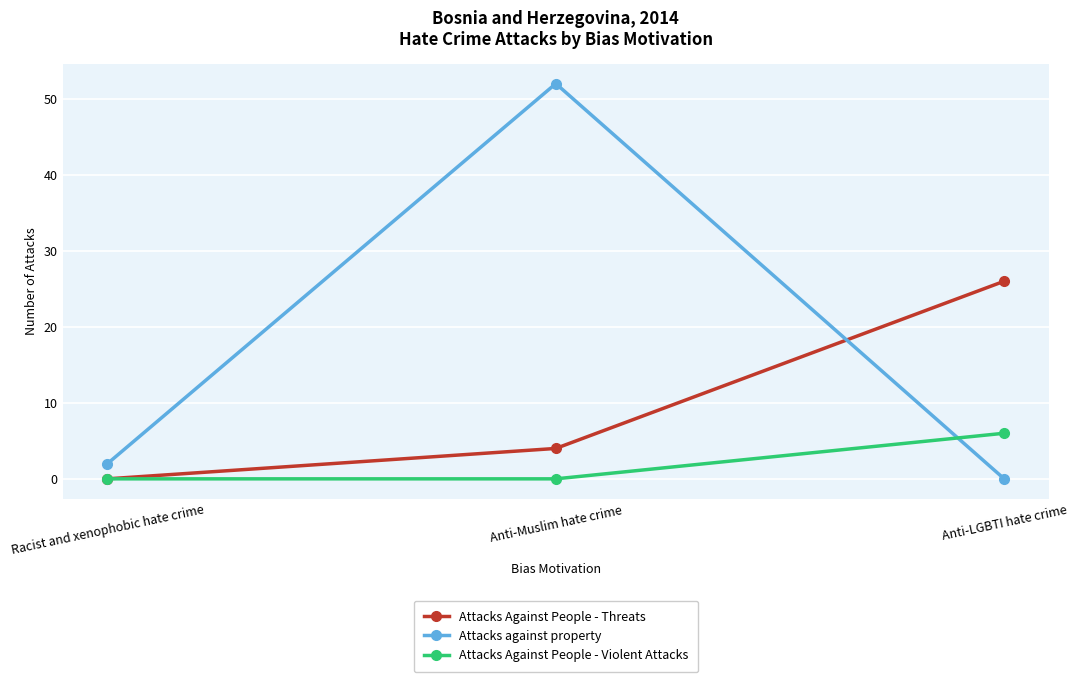

What position from the left is Anti-Muslim hate crime?

2